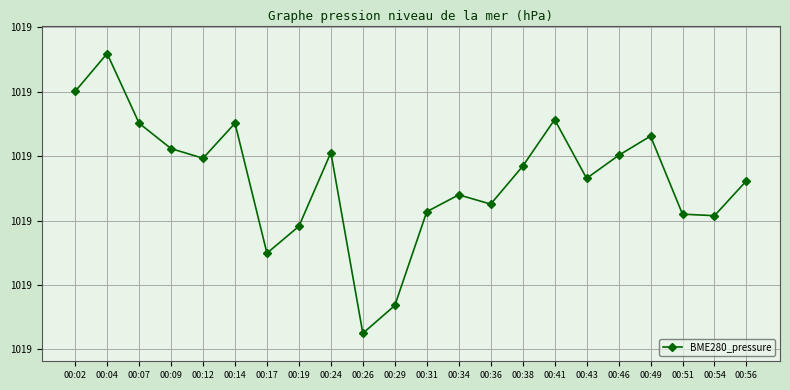

Does the chart have visible grid lines?

Yes